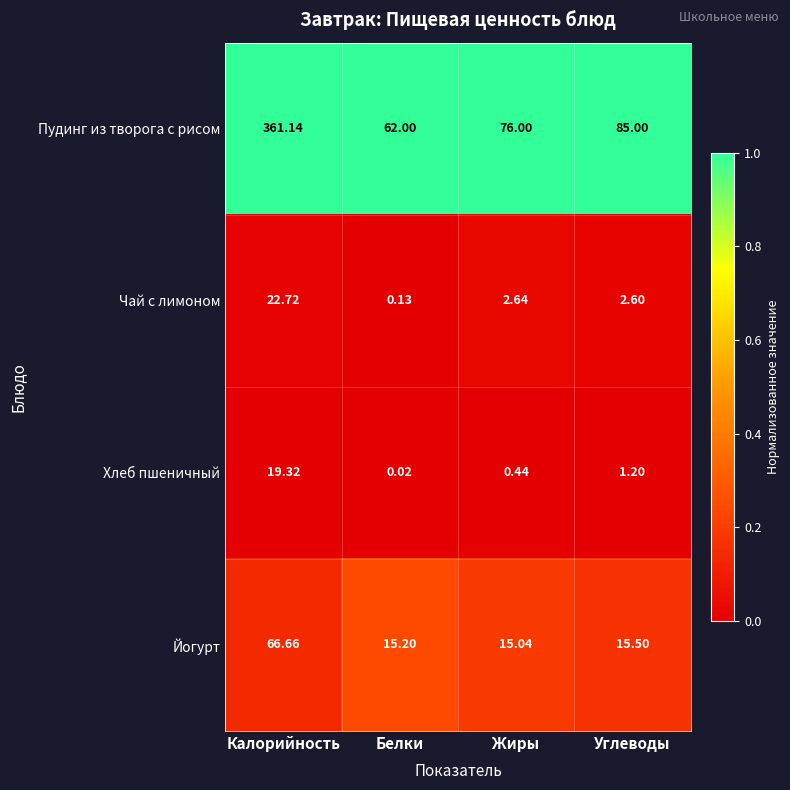

At Белки, list the series in order from largest to smallest.

Пудинг из творога с рисом, Йогурт, Чай с лимоном, Хлеб пшеничный